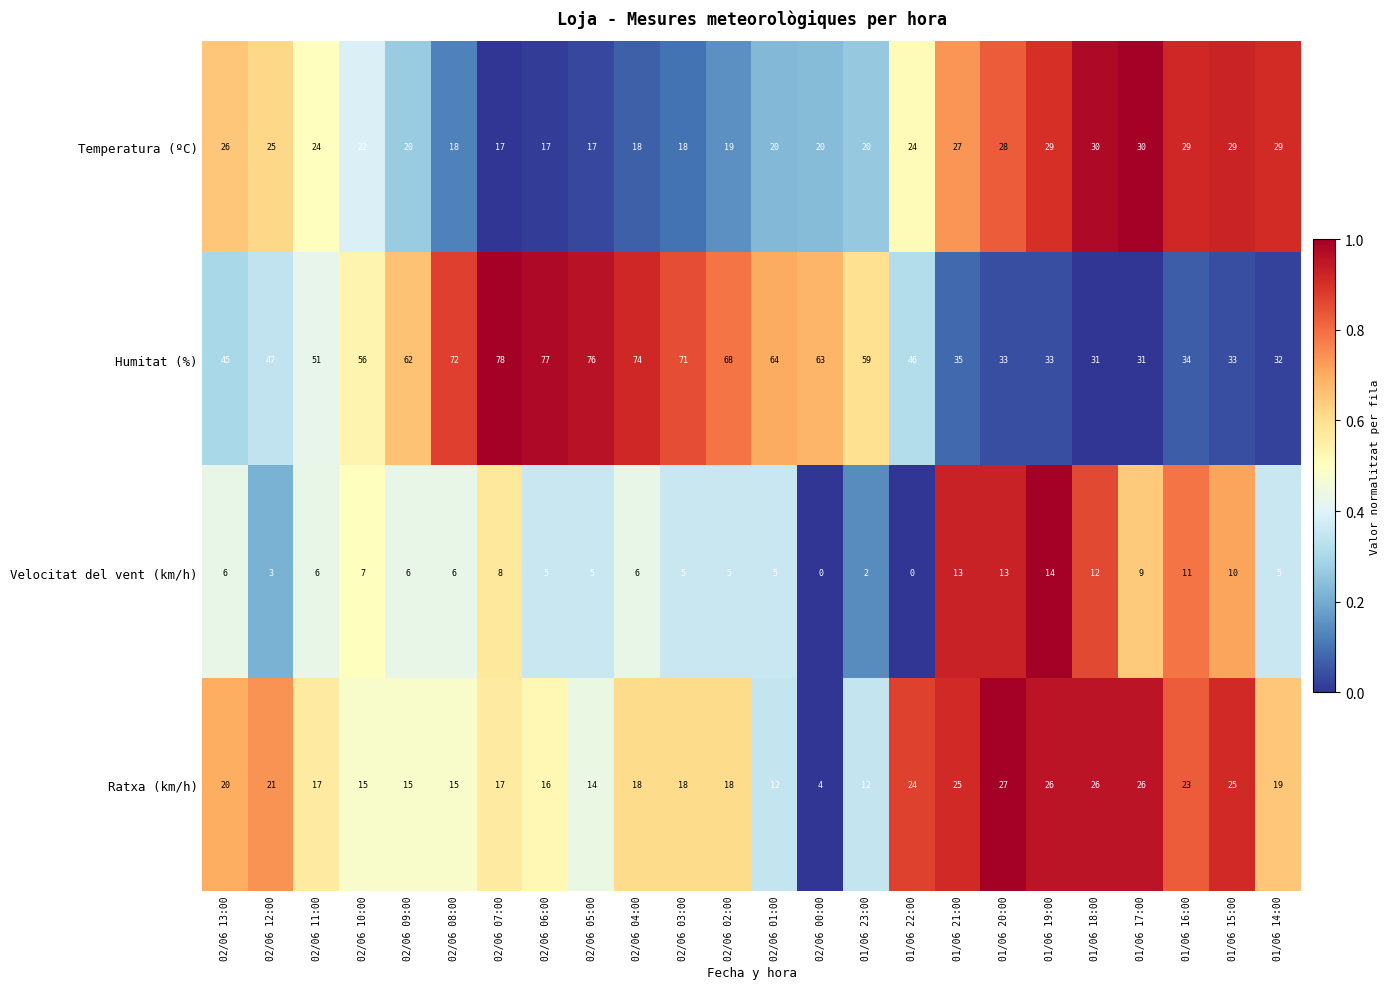

What is the average value of the Temperatura (ºC) series?

23